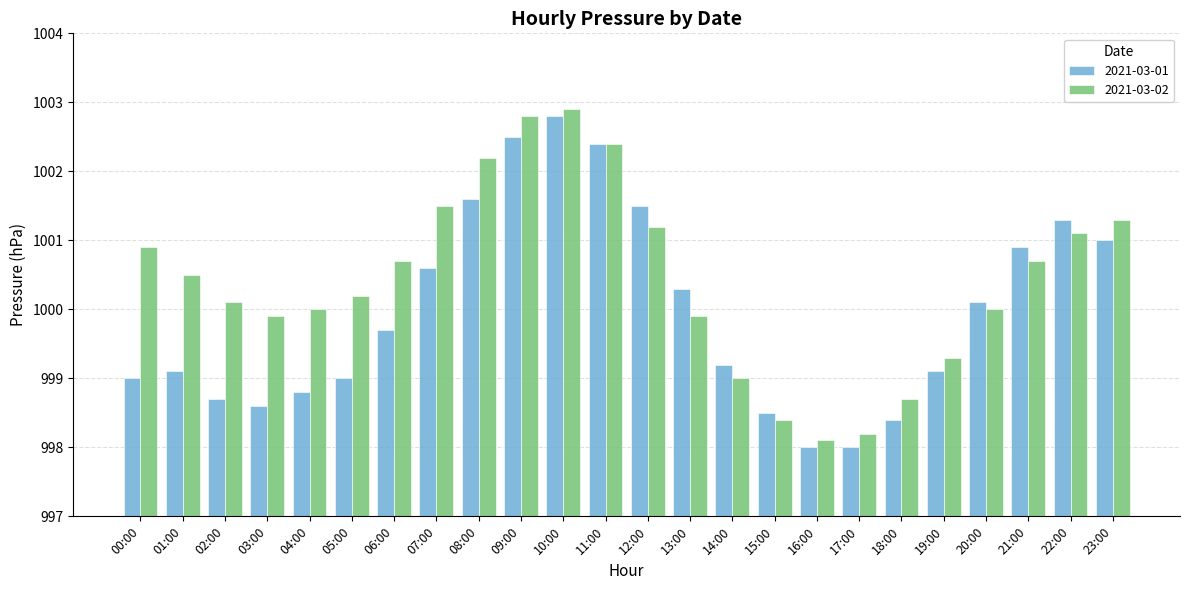

What is the label of the 14th bar from the right?

10:00